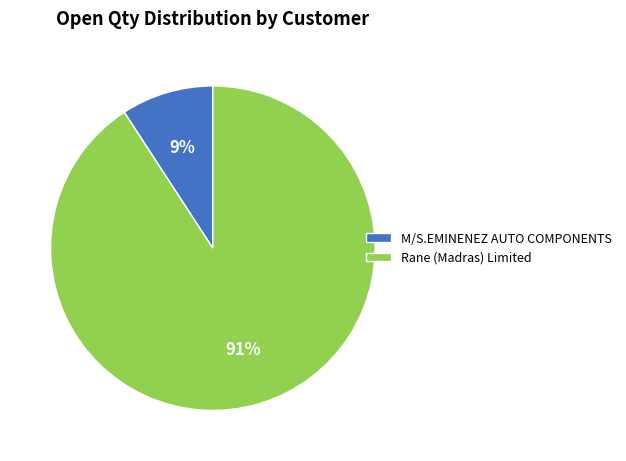

Rank the categories by value from highest to lowest.

Rane (Madras) Limited, M/S.EMINENEZ AUTO COMPONENTS